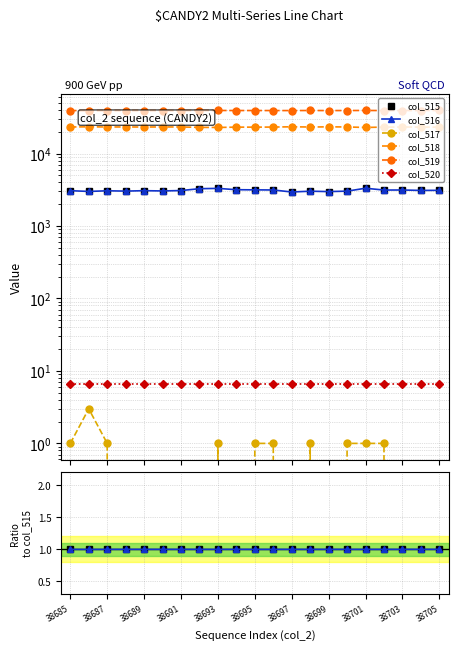

True or false: col_520 and col_518 cross at least once.

False